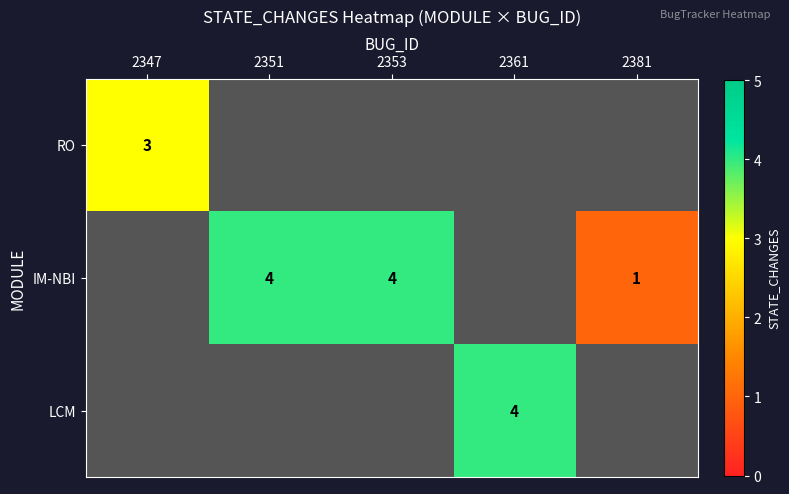

The IM-NBI series shows 4 at 2353. True or false?

True